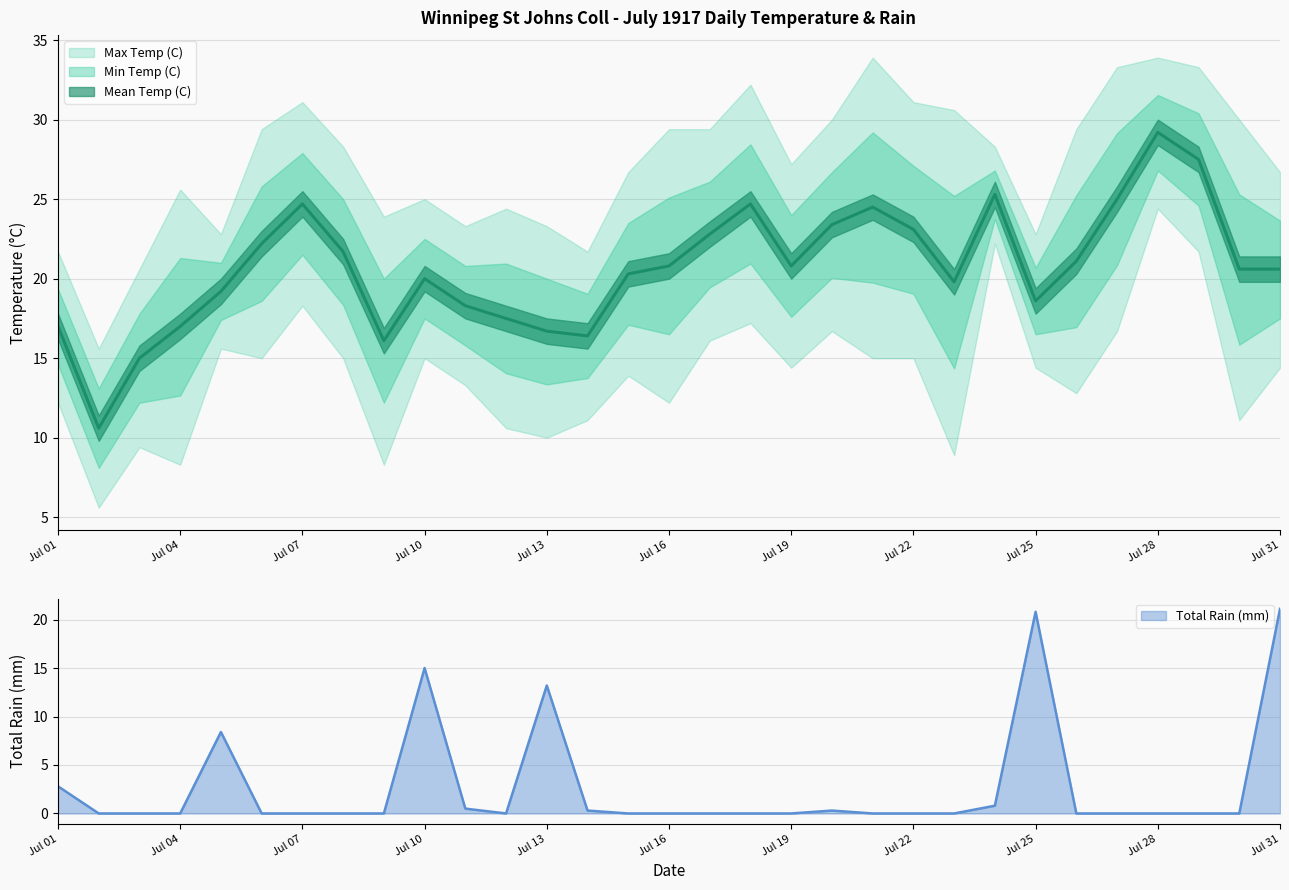

At which label is Mean Temp (C) closest to 19?

1917-07-05